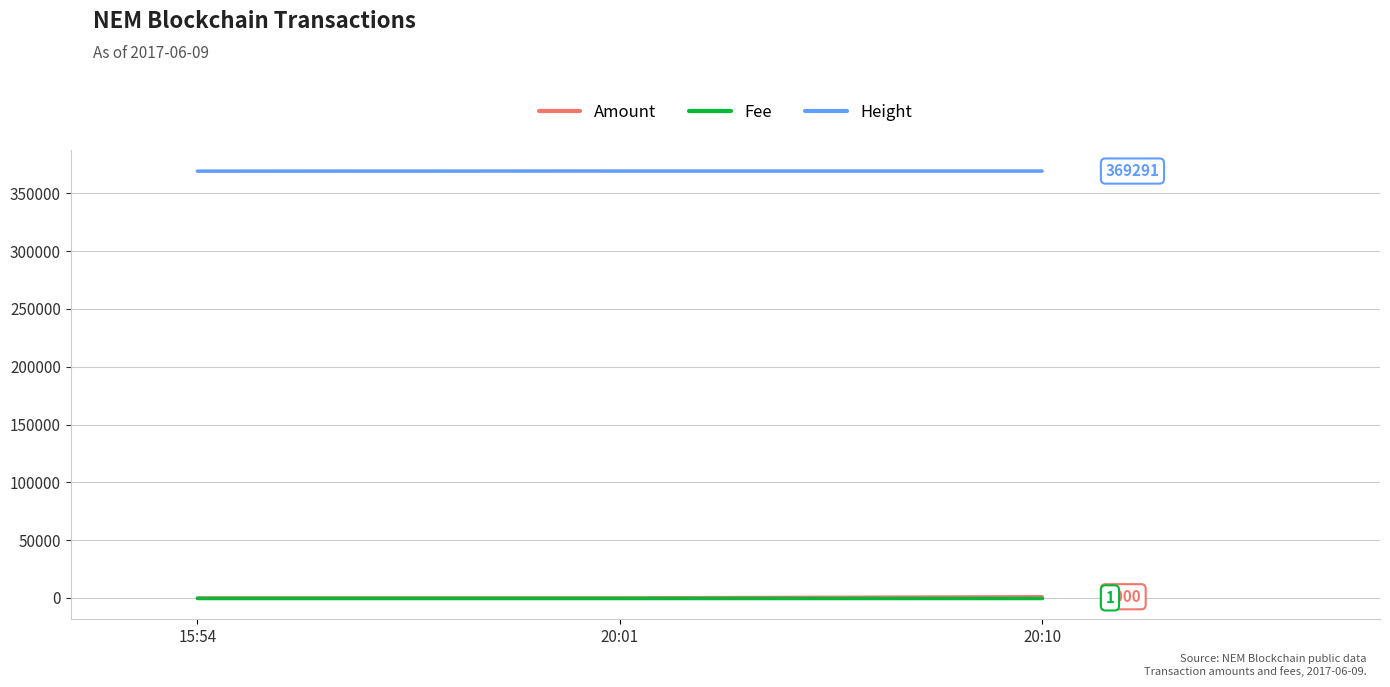

What position from the right is 20:10?

1